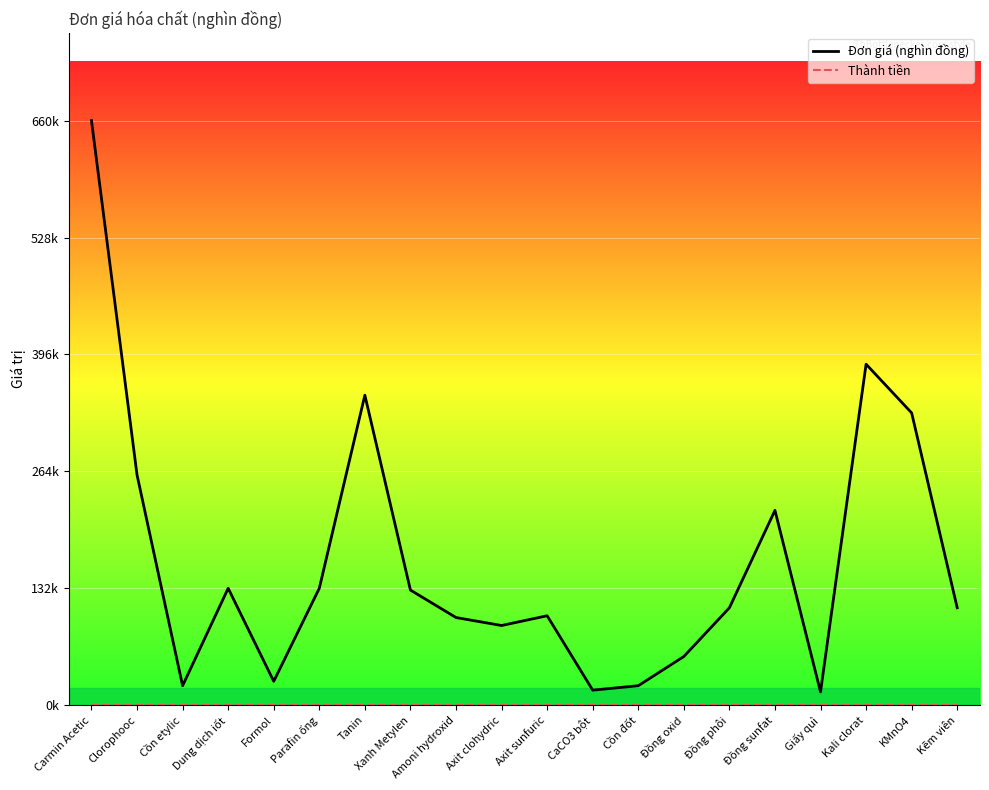

Does the chart have visible grid lines?

Yes